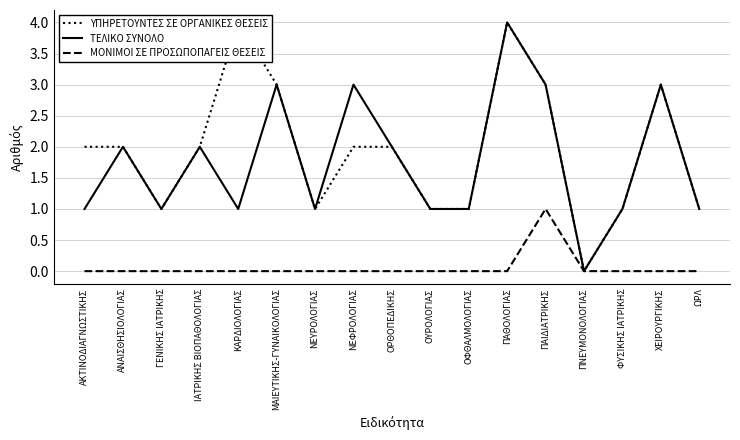

How many ΤΕΛΙΚΟ ΣΥΝΟΛΟ values are between 1 and 3?

15